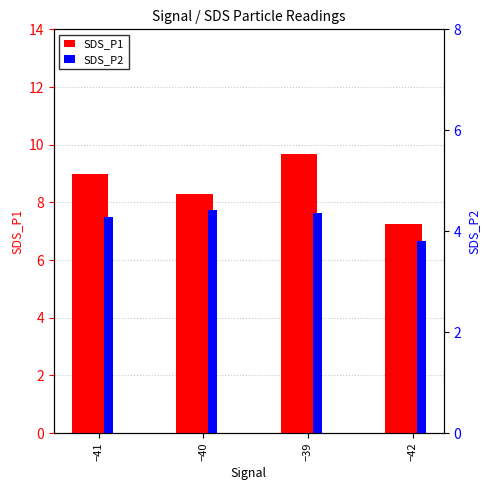

What is the maximum value for SDS_P1?

9.7